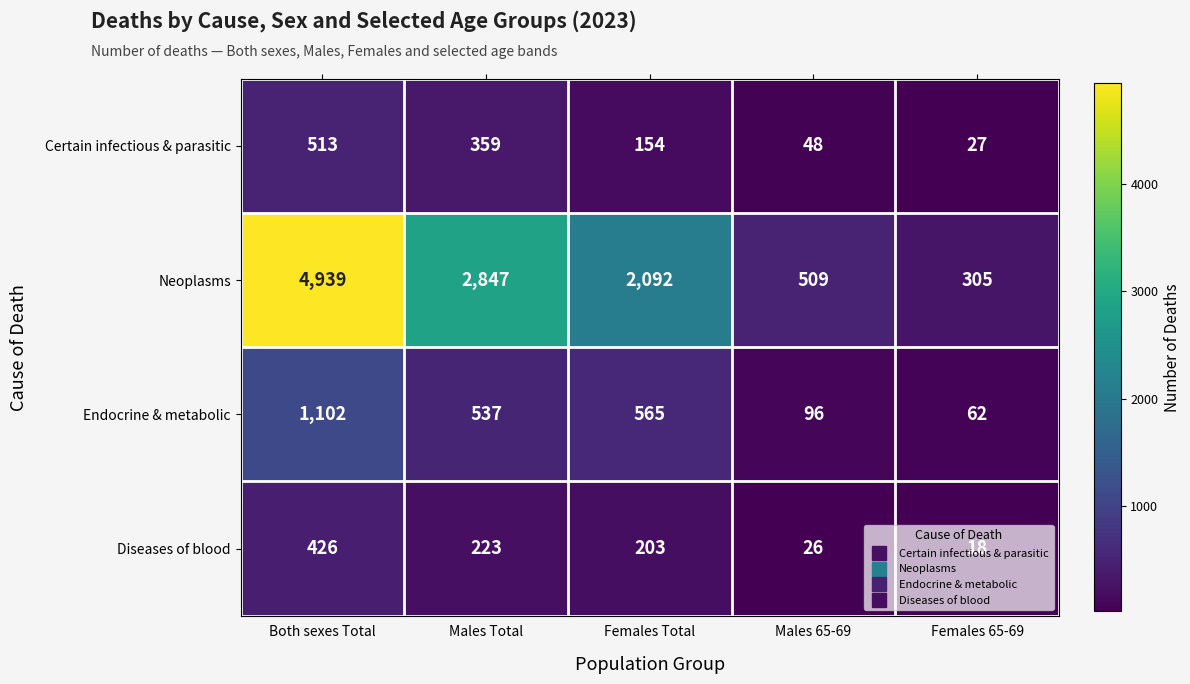

Count the number of categories in the chart.

5